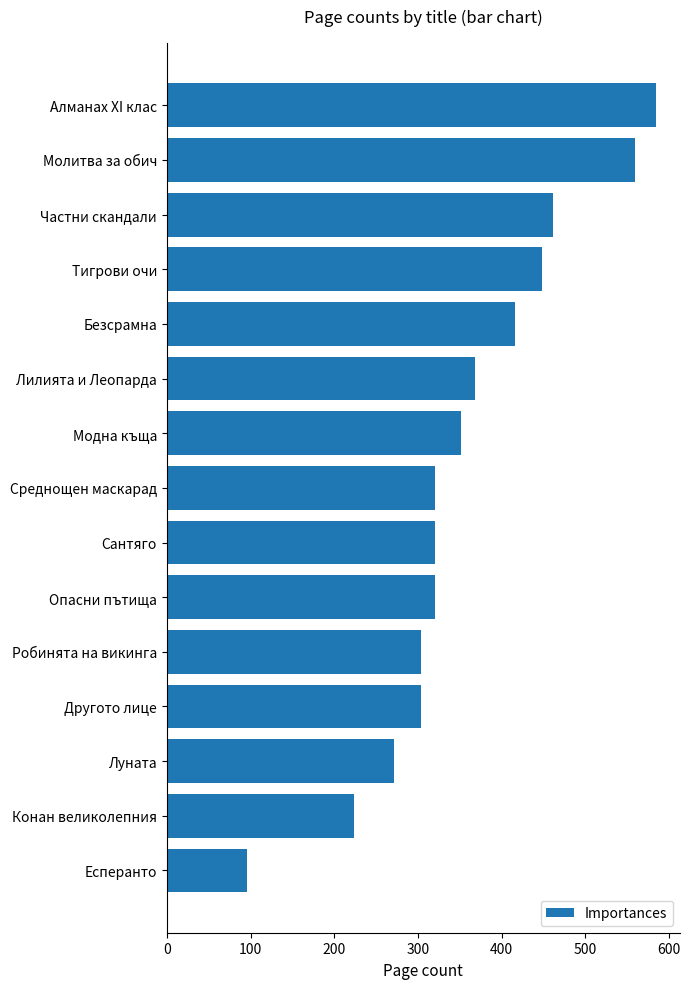

How many data points are less than 320?

5